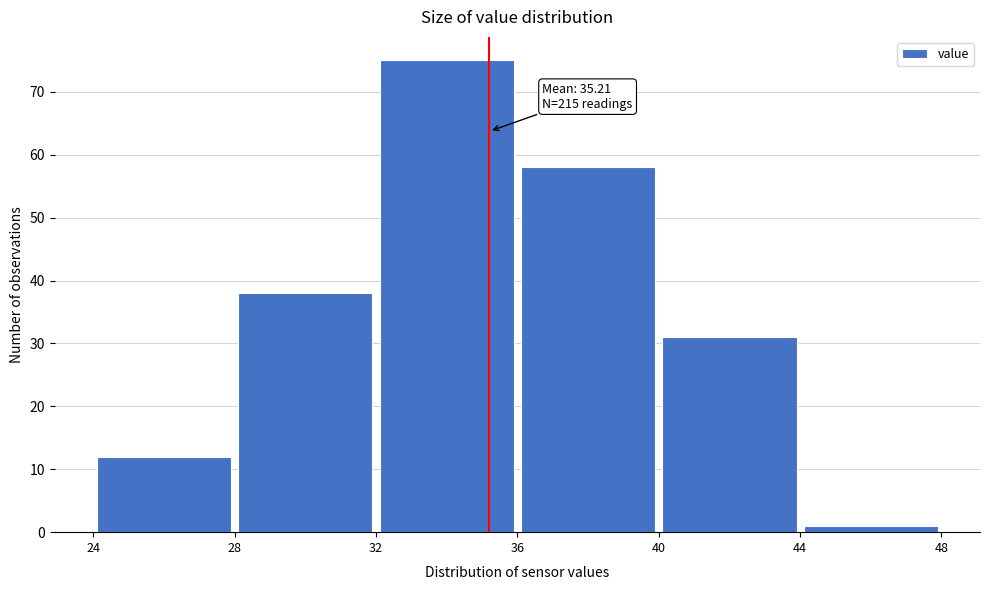

Over which range of the x-axis is the bar tallest?

32 to 36